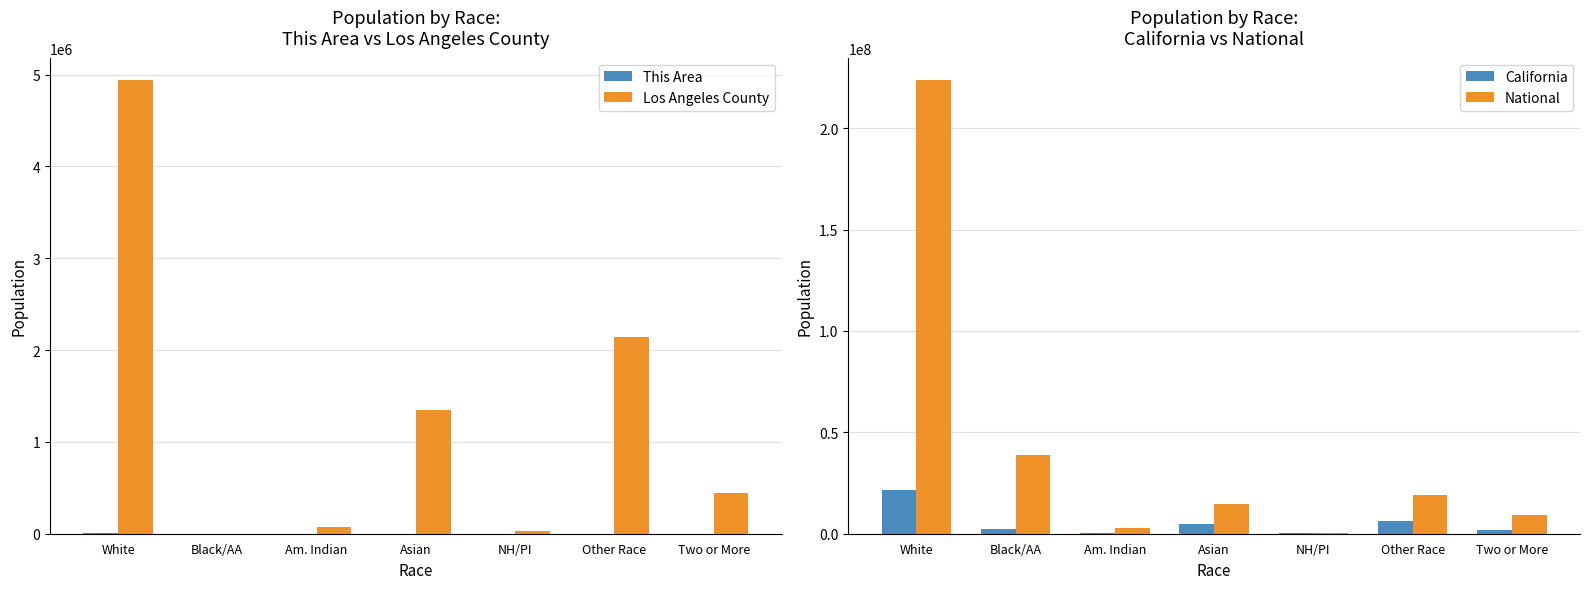

Does the chart contain stacked bars?

No